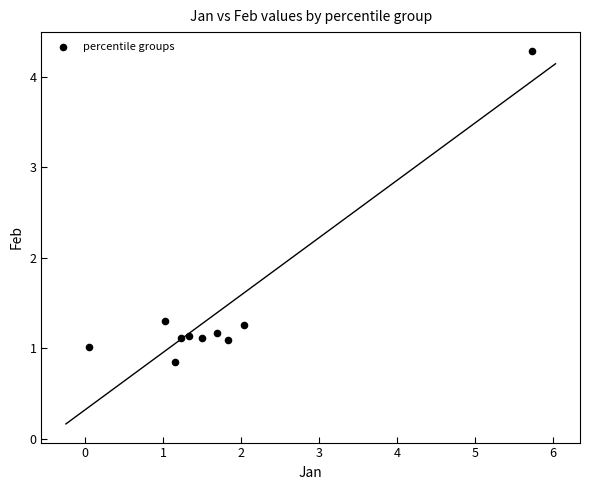

What is the average Y value?

1.4